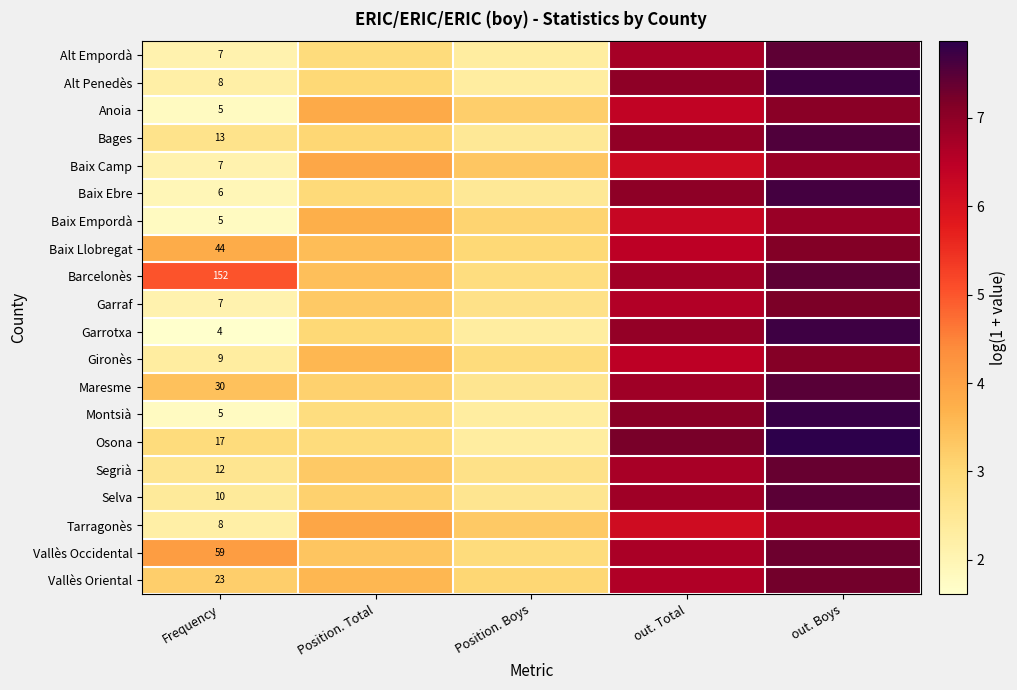

The Vallès Occidental series shows 1.0 at Position. Boys. True or false?

False